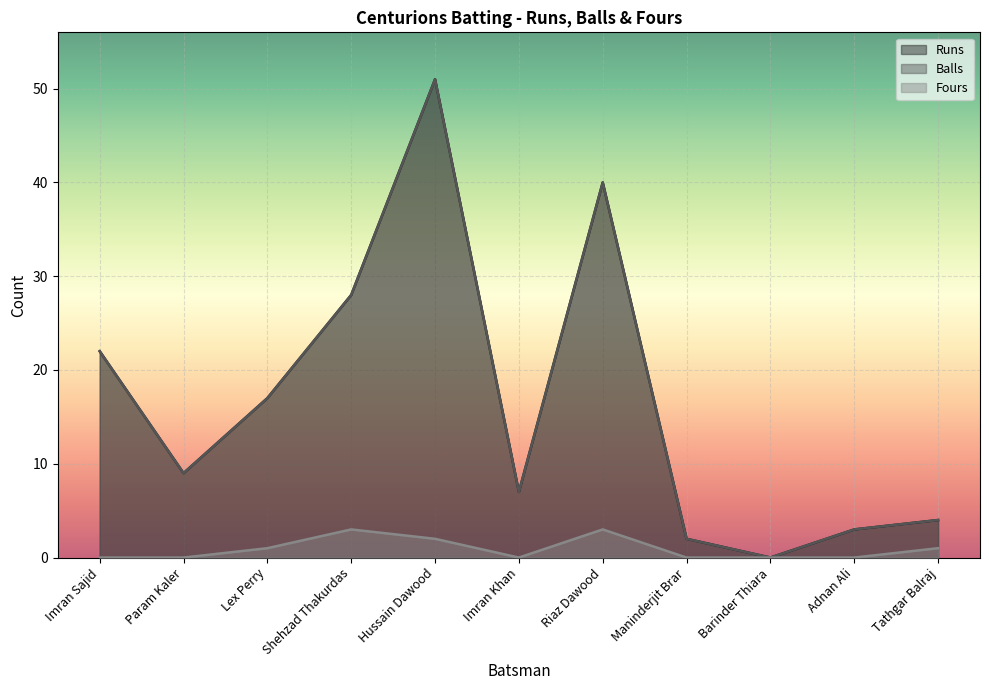

What is the value of the Runs point at the 10th from the left?

3